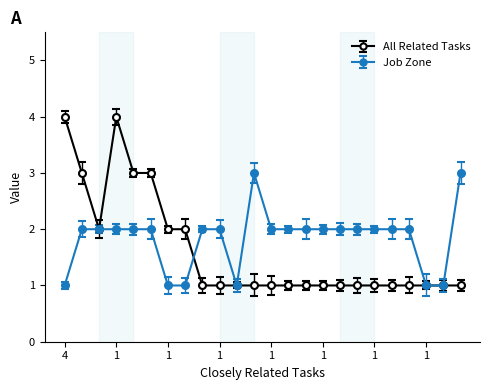

Does the chart have visible grid lines?

No